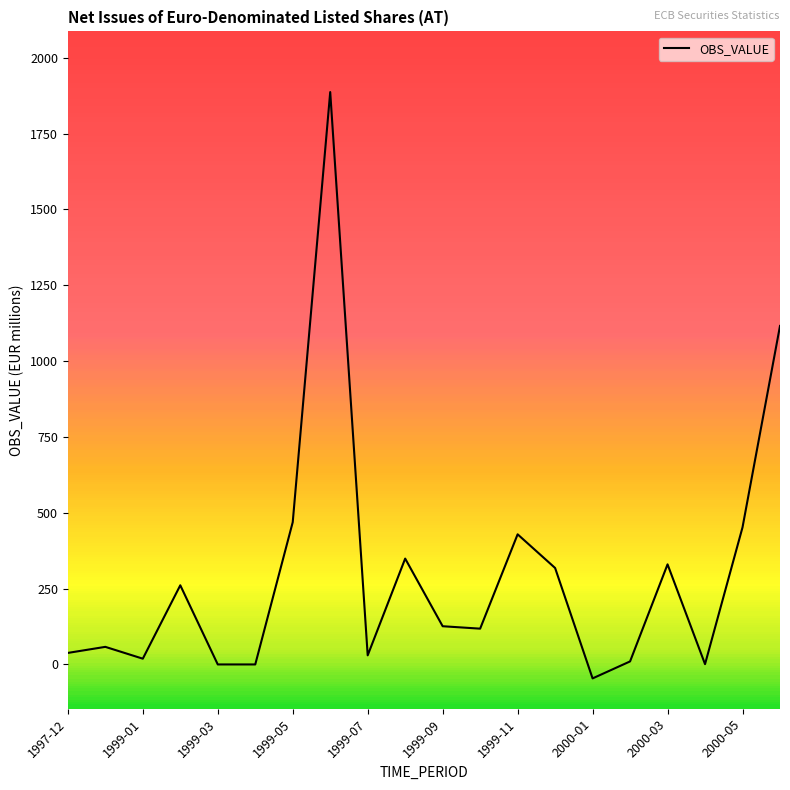

What is the smallest value displayed?

-46